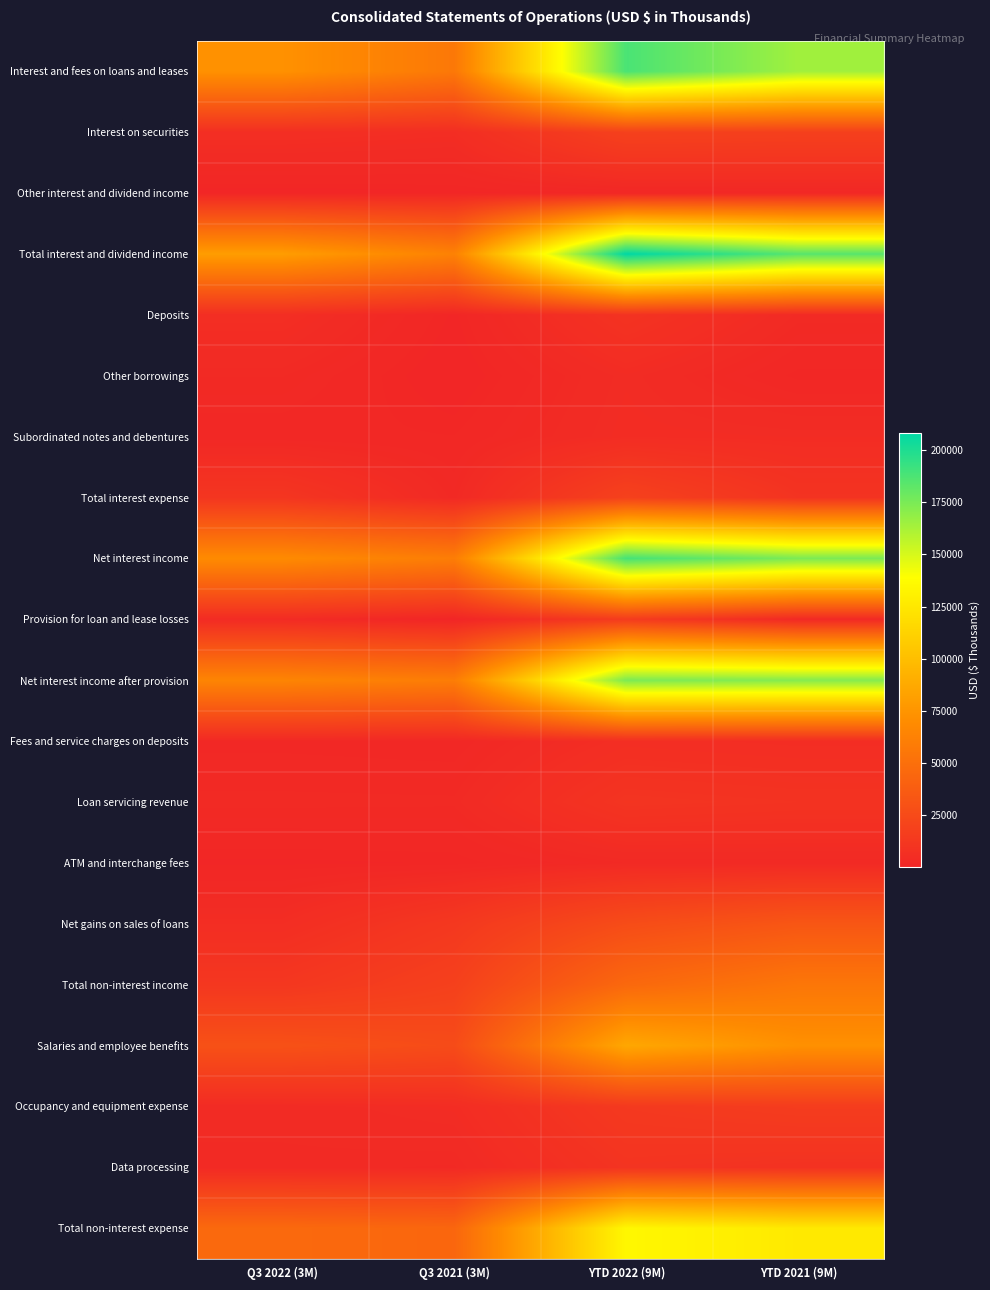

Which series has the largest total across all categories?

Total interest and dividend income